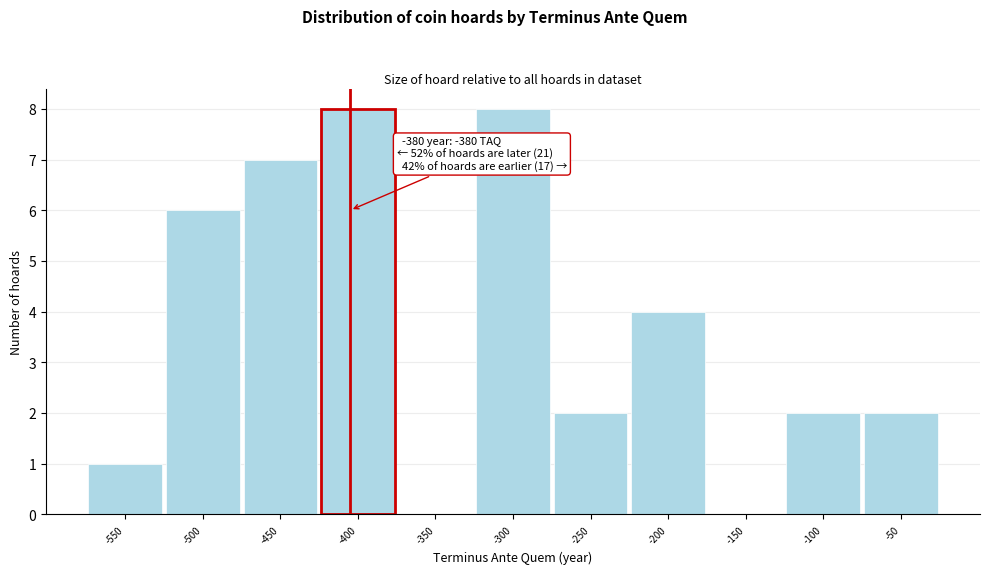

Reading left to right, what are all the values shown in this chart?

-550=1	-500=6	-450=7	-400=8	-350=0	-300=8	-250=2	-200=4	-150=0	-100=2	-50=2